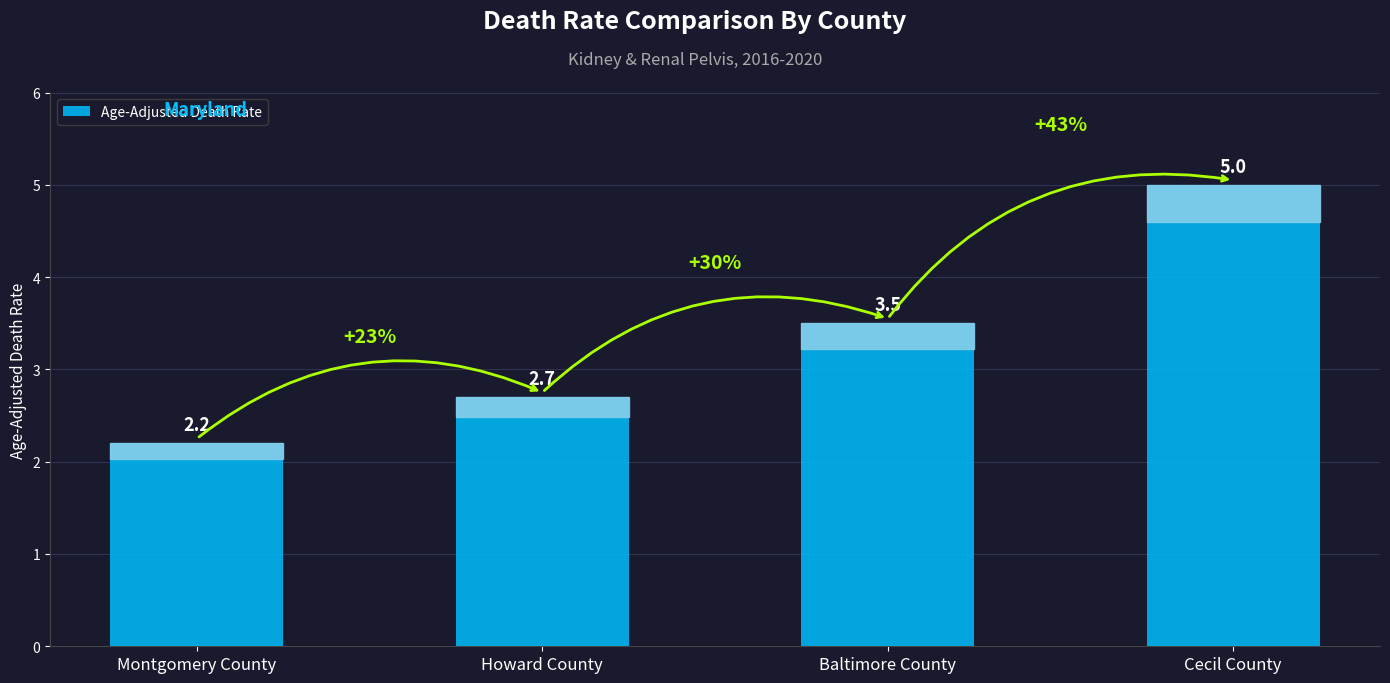

What is the approximate value at Cecil County?

5.0